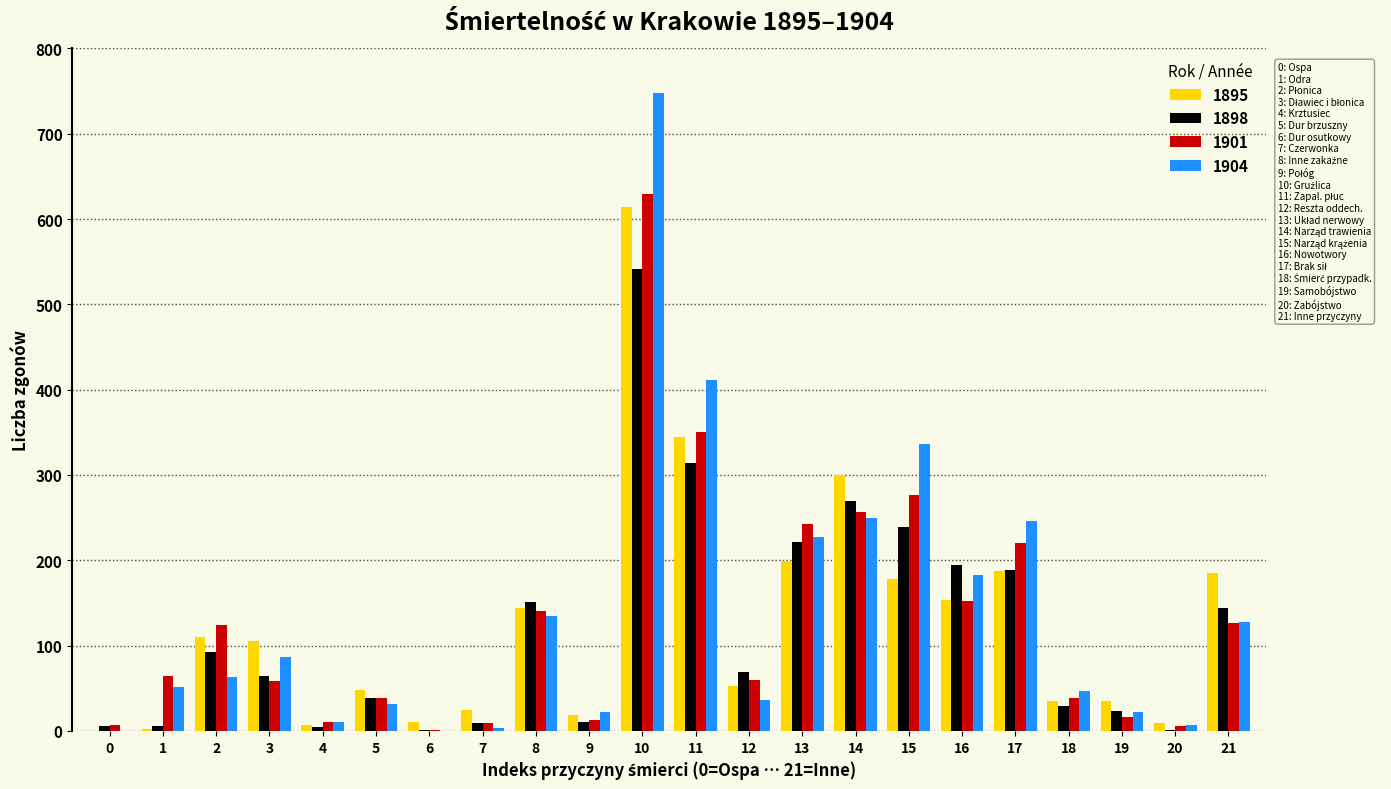

At which category is the sum across all series the highest?

10